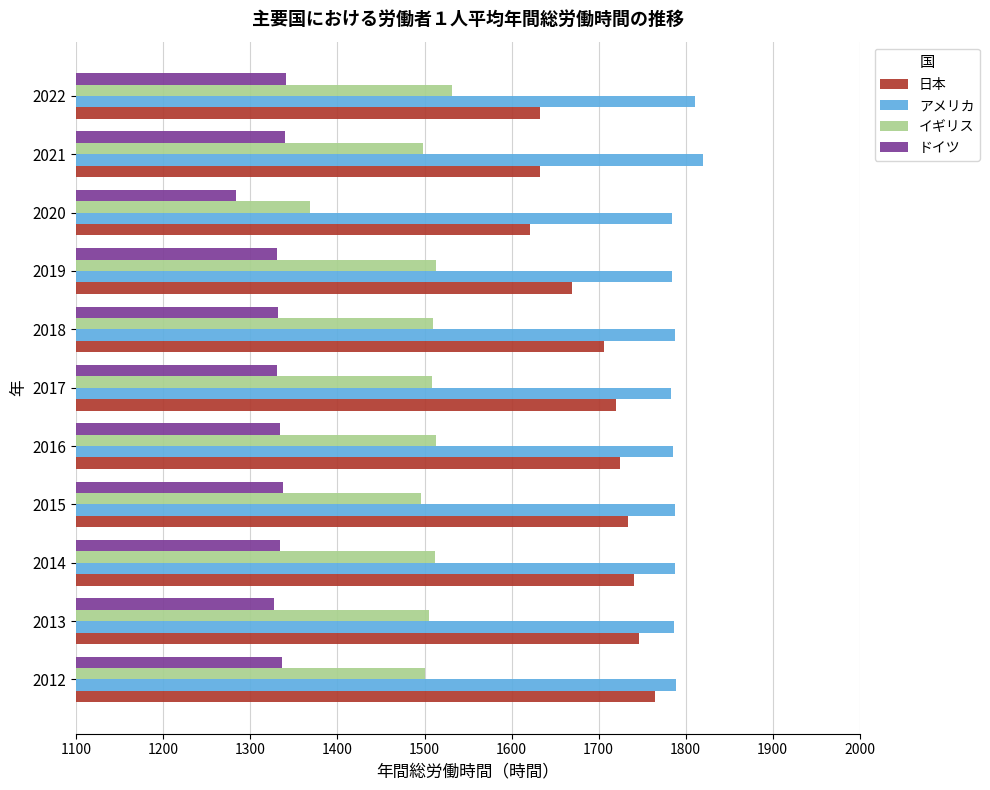

At 2016, list the series in order from smallest to largest.

ドイツ, イギリス, 日本, アメリカ